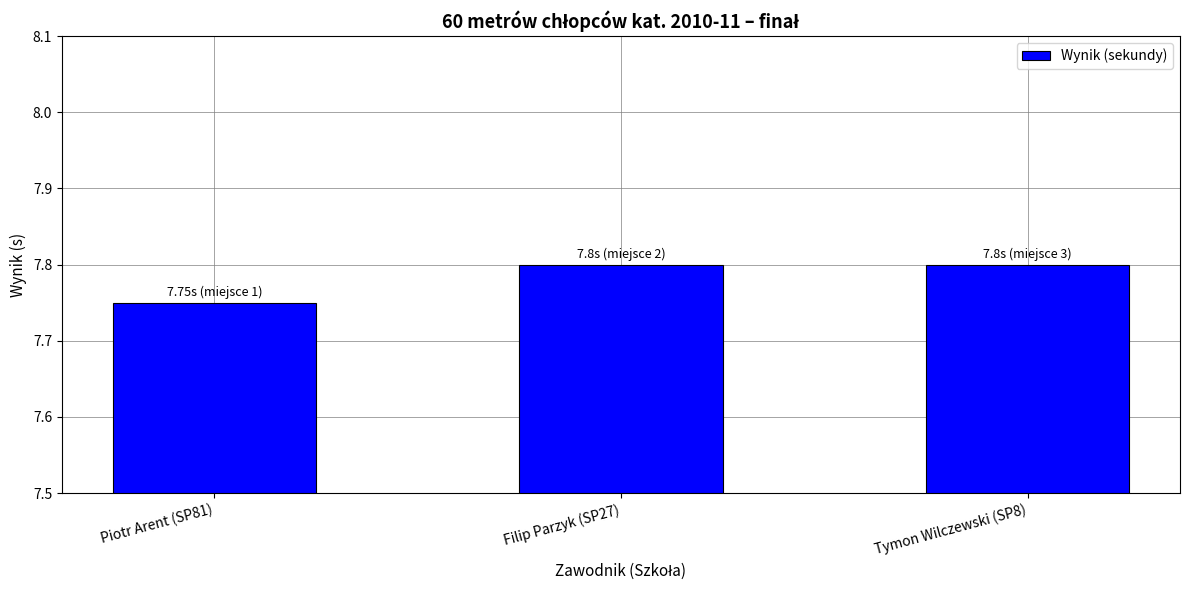

The value at Filip Parzyk (SP27) is 3.7. True or false?

False